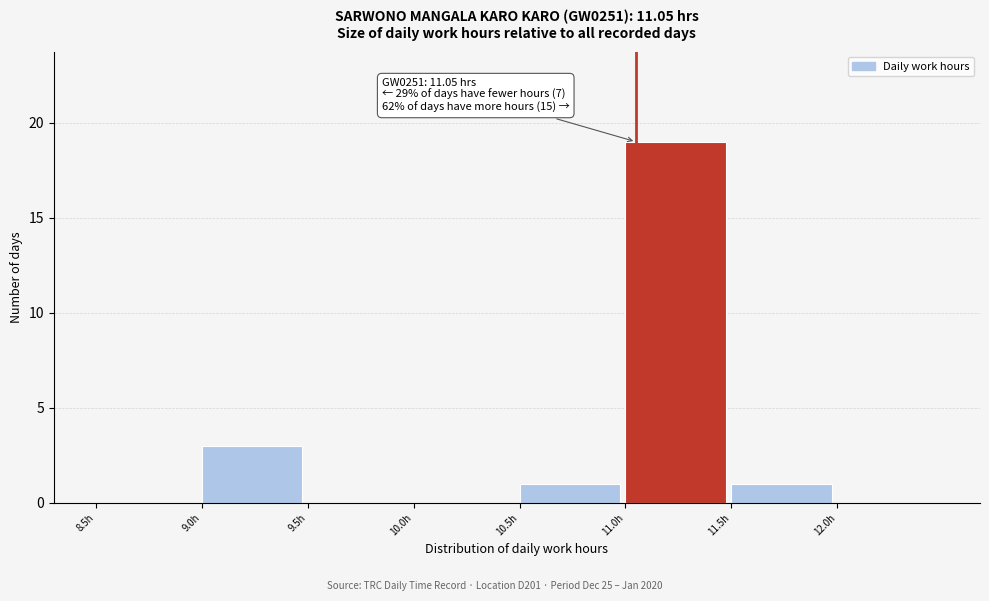

Which range on the x-axis has the tallest bar?

11.0 to 11.5